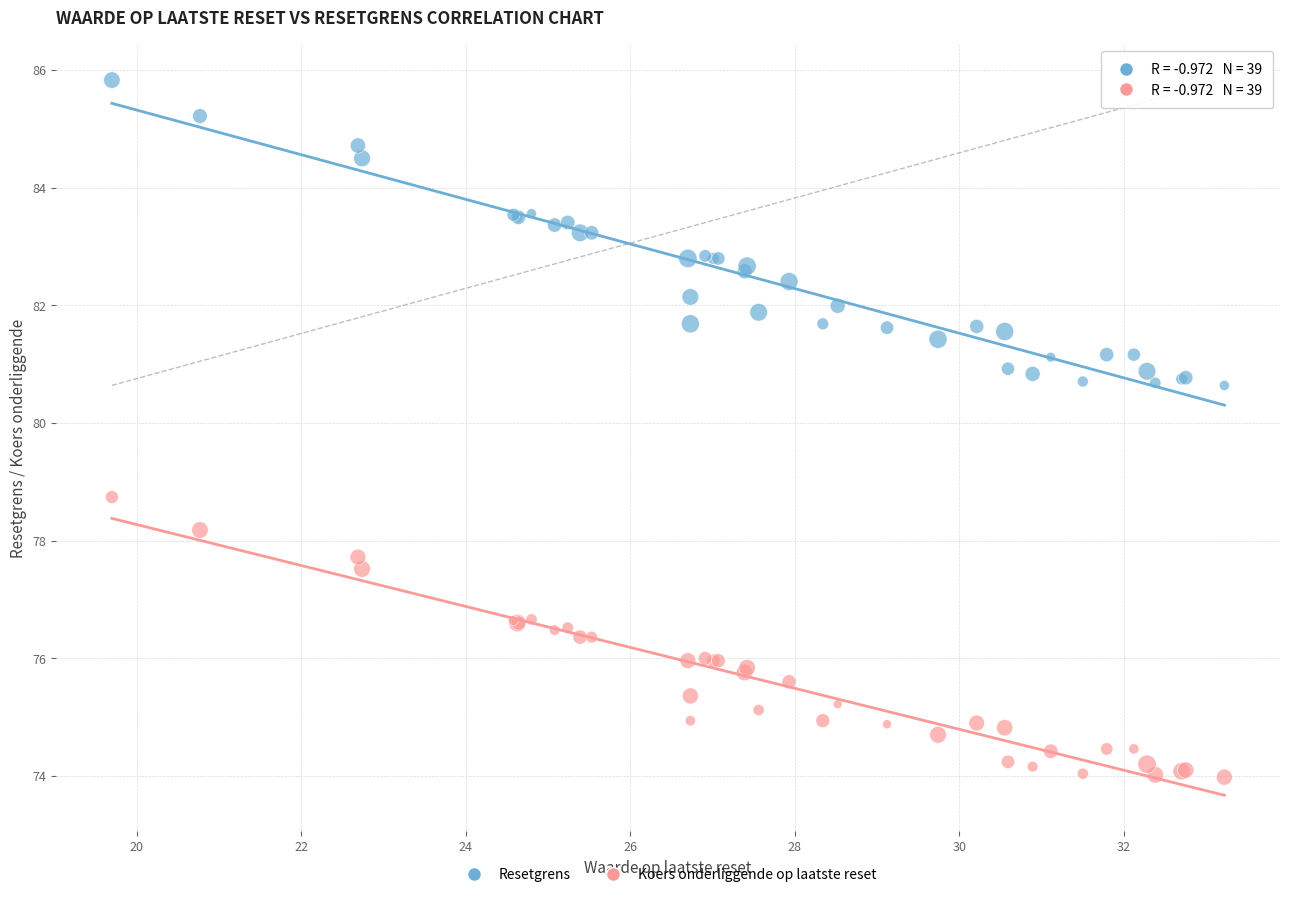

Which series reaches the minimum Y coordinate?

Koers onderliggende op laatste reset